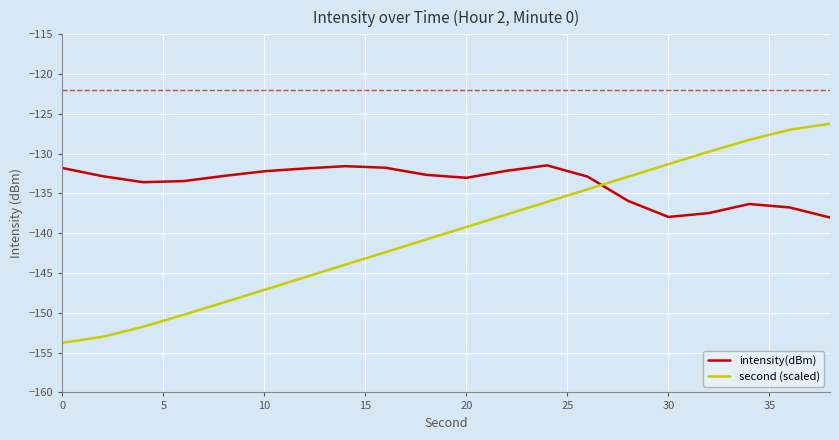

True or false: second (scaled) and intensity(dBm) intersect in this chart.

True